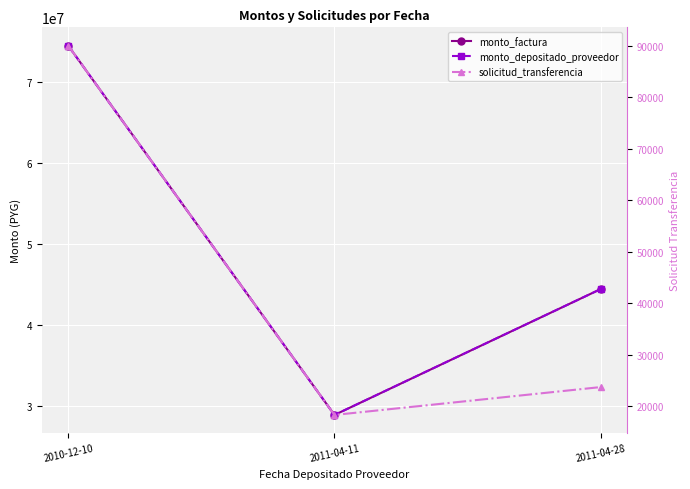

Which label corresponds to the smallest value in the chart?

2011-04-11